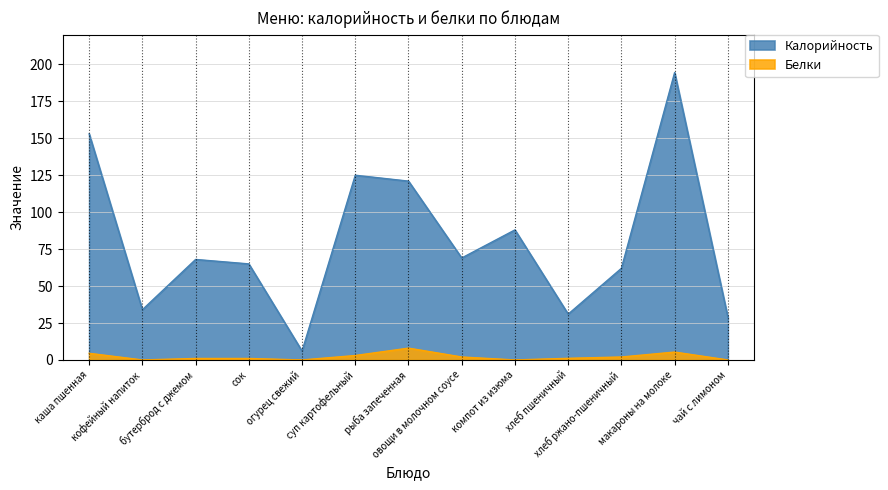

How many data points in Белки are above 1?

7